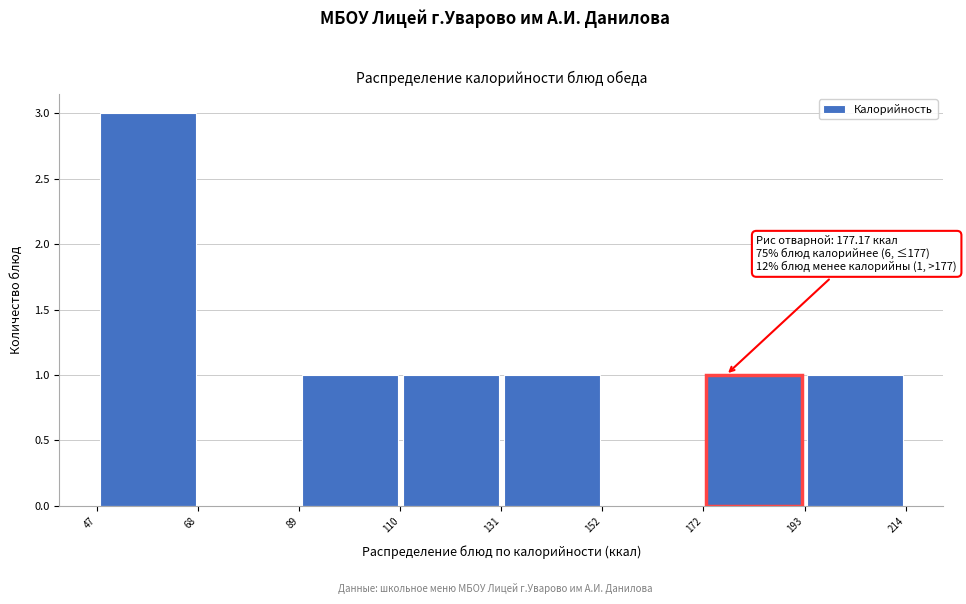

Over which range of the x-axis is the bar tallest?

47 to 68